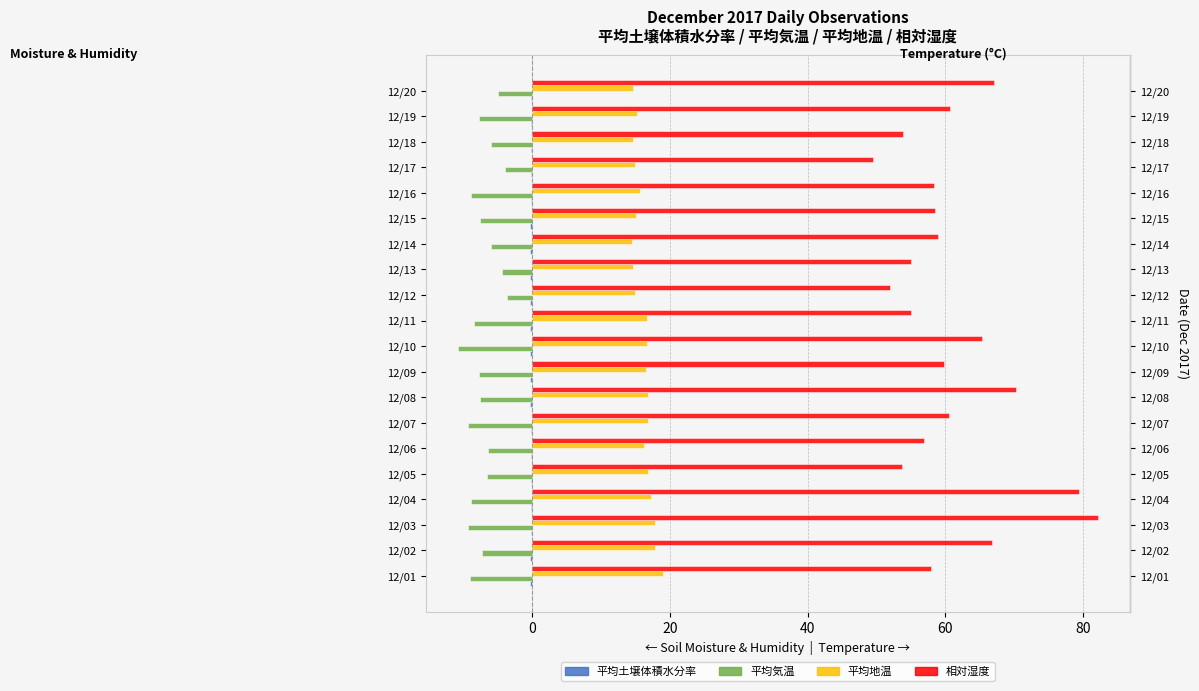

Between 12/08 and 12/09, which series saw the biggest shift?

相対湿度